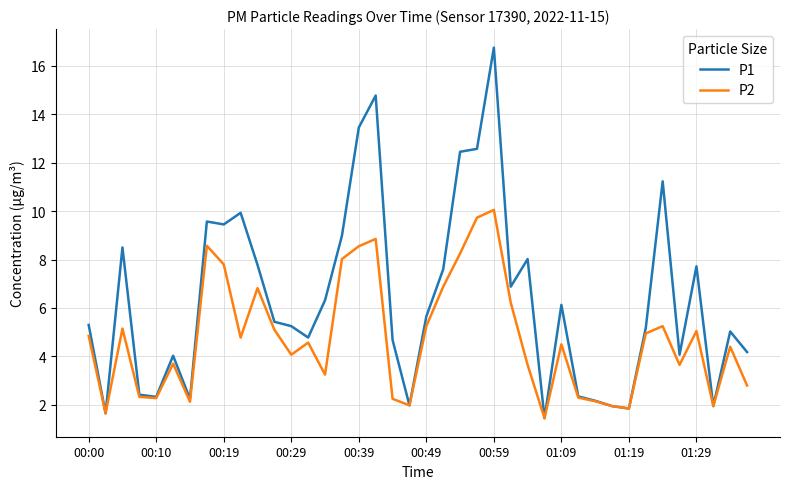

What are all the series names shown in the legend?

P1, P2